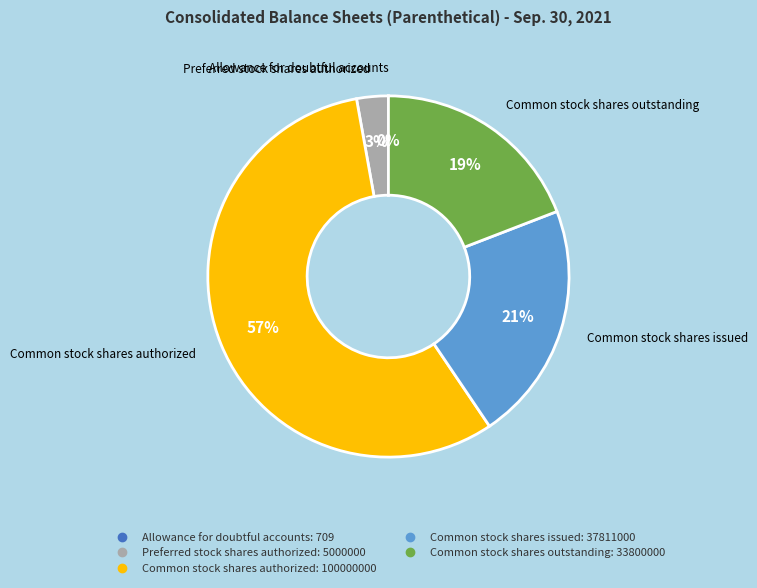

Is there a majority slice in this chart?

Yes